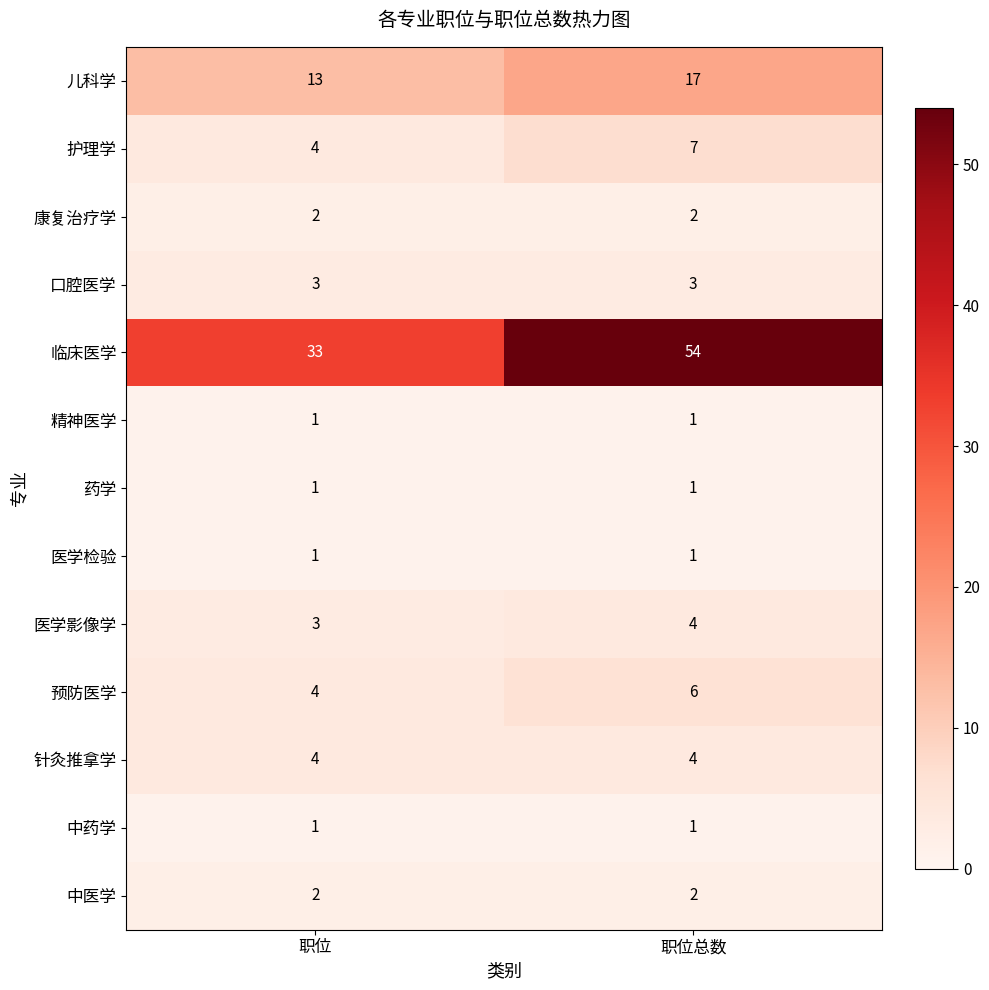

The value of 中药学 at 职位 is 0. True or false?

False